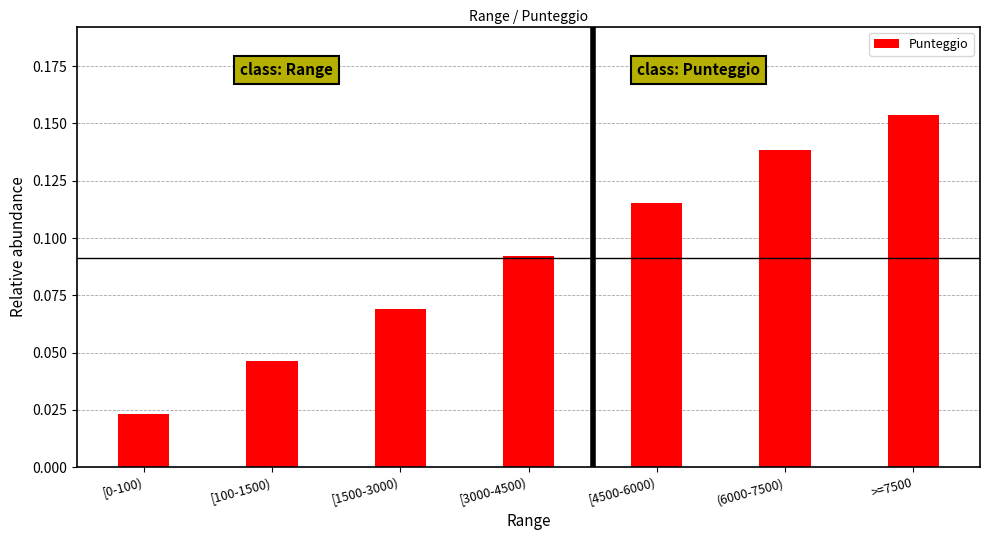

Which has a higher value, [3000-4500) or (6000-7500)?

(6000-7500)